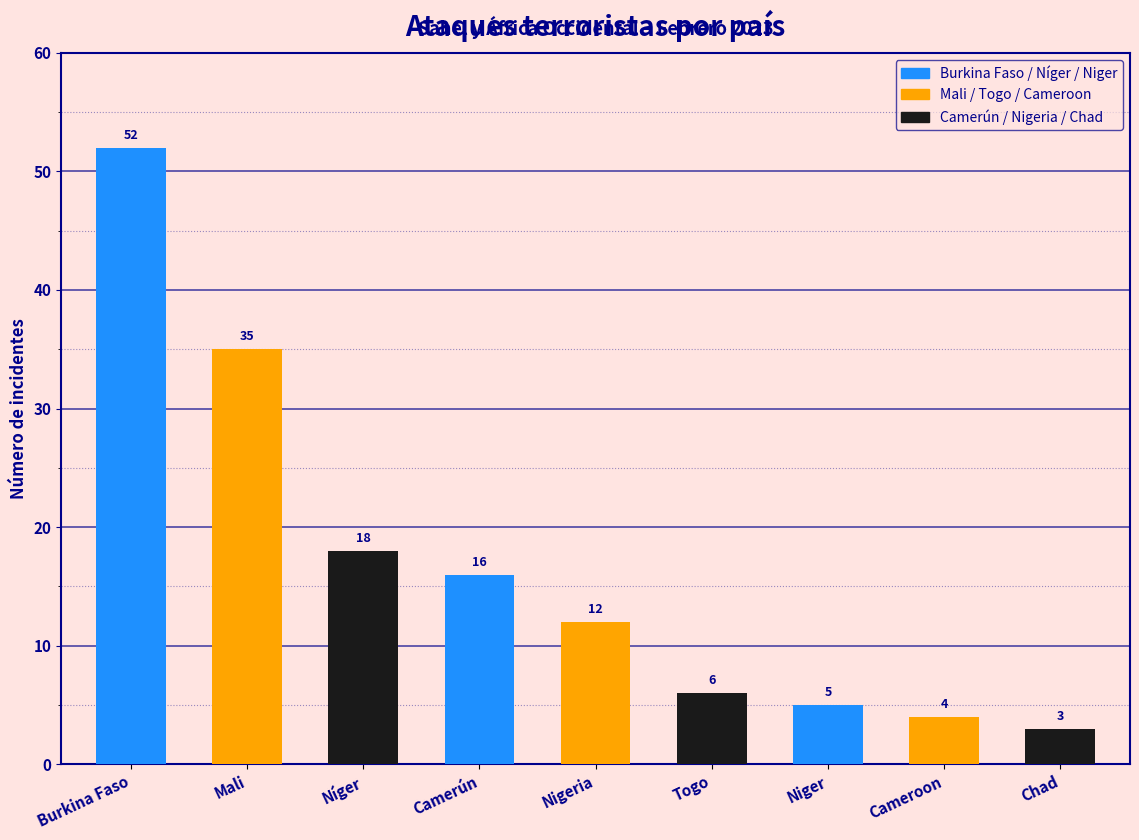

How many categories are shown in the chart?

9